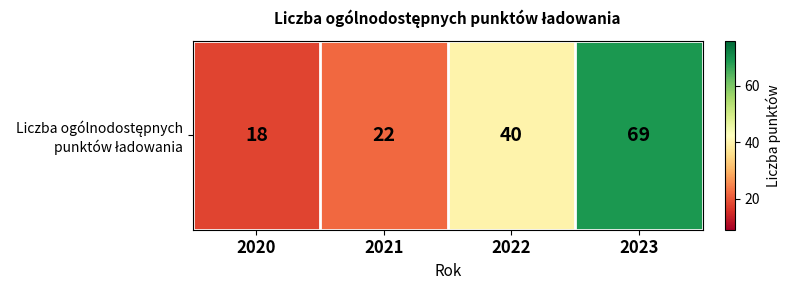

Between 2023 and 2020, which is larger?

2023